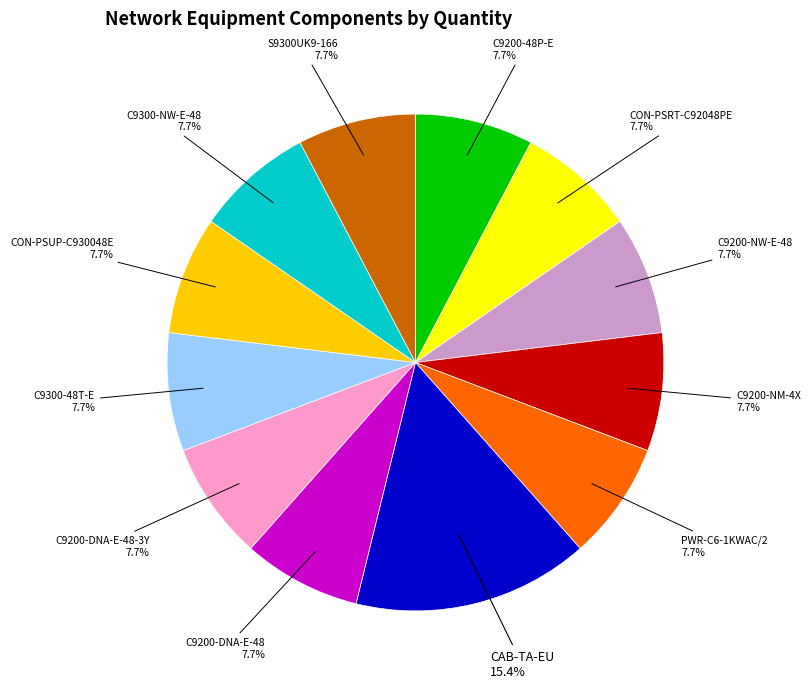

Does CON-PSRT-C92048PE represent more than half of the total?

No